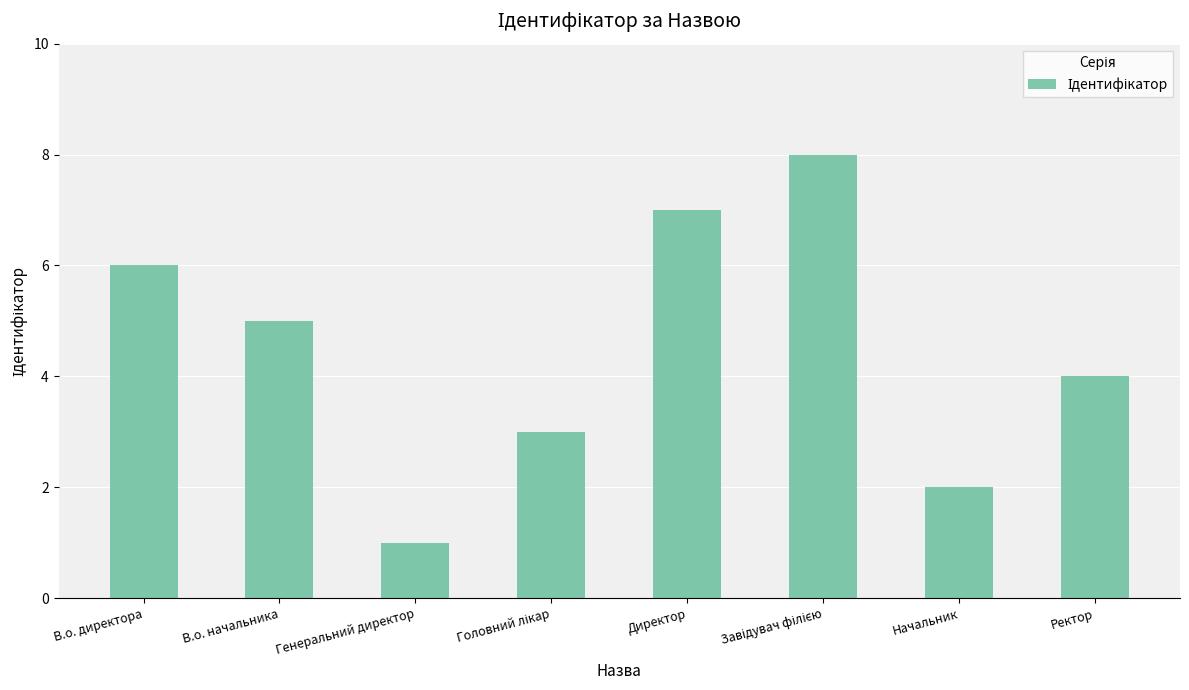

What is the label of the 7th bar from the right?

В.о. начальника